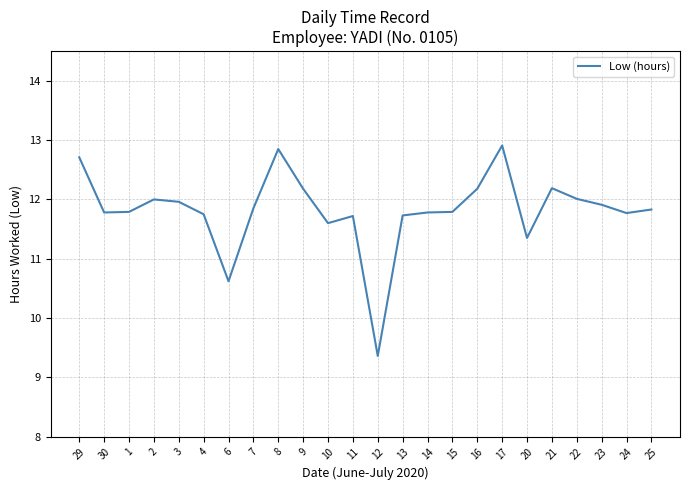

The chart shows a value of 4.8 at 20. True or false?

False